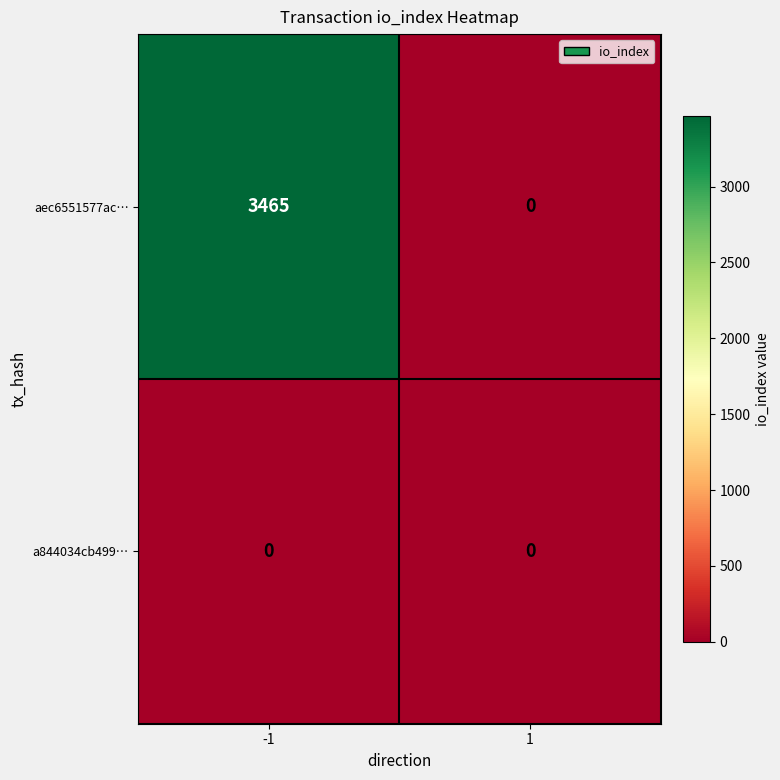

Is it true that aec6551577ac… equals 1474 at -1?

False